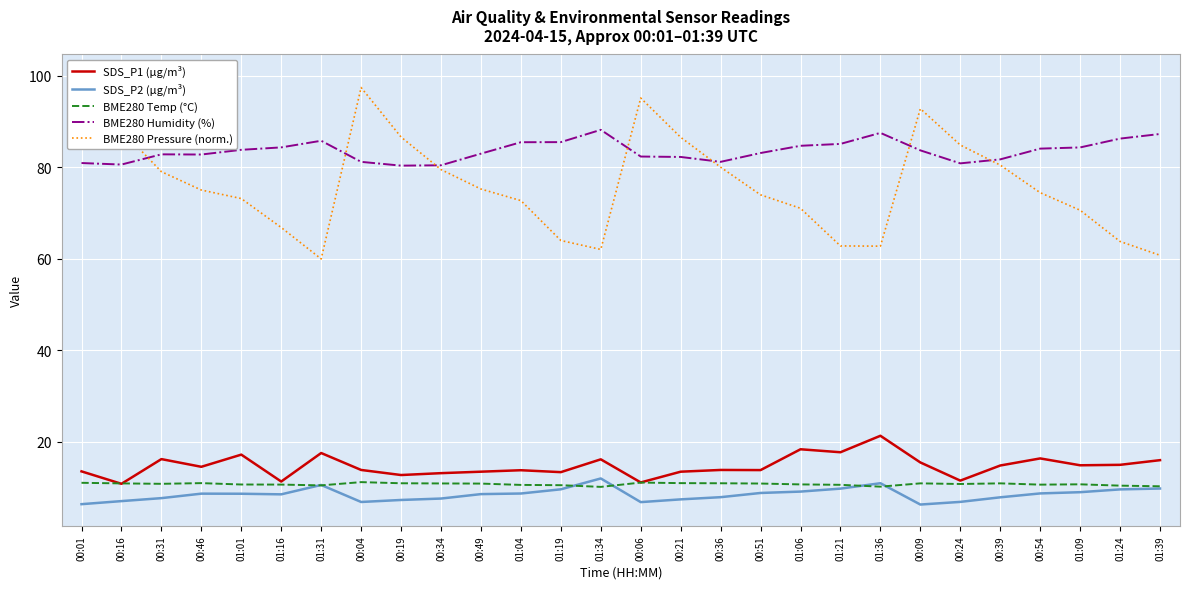

How many interior local peaks does the BME280 Temp (°C) series have?

6